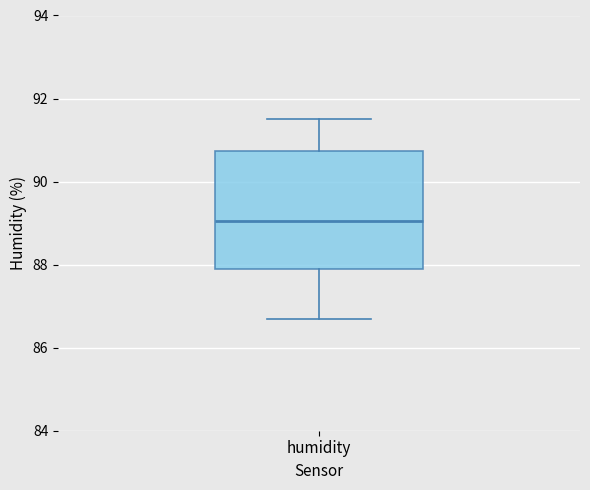

Where is the upper edge of the box for humidity on the y-axis? The values are not printed on the chart, so give them approximately, as read against the axis.

90.8